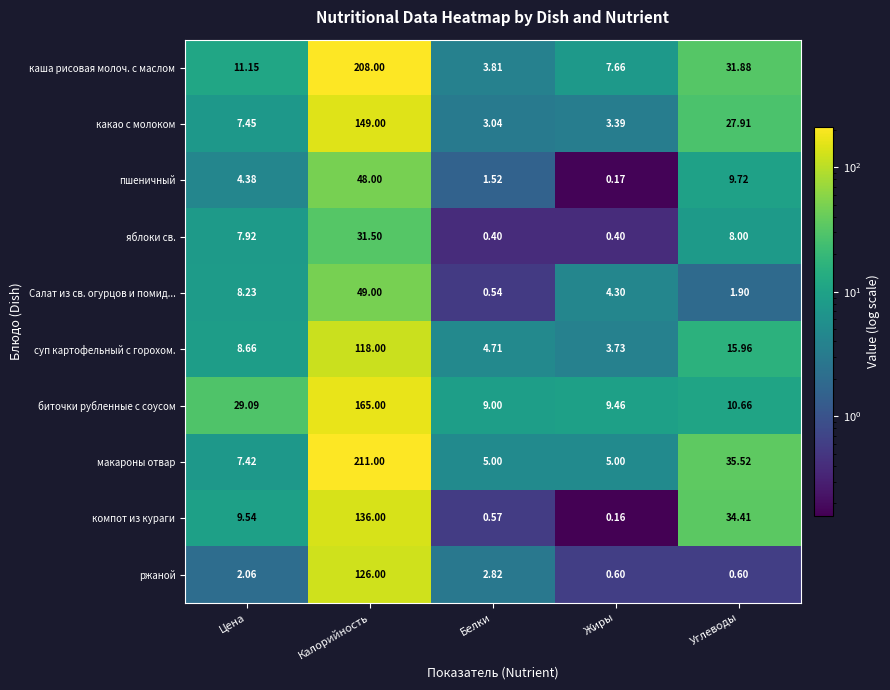

List the series in order of their peak value, lowest first.

яблоки св., пшеничный, Салат из св. огурцов и помид..., суп картофельный с горохом., ржаной, компот из кураги, какао с молоком, биточки рубленные с соусом, каша рисовая молоч. с маслом, макароны отвар